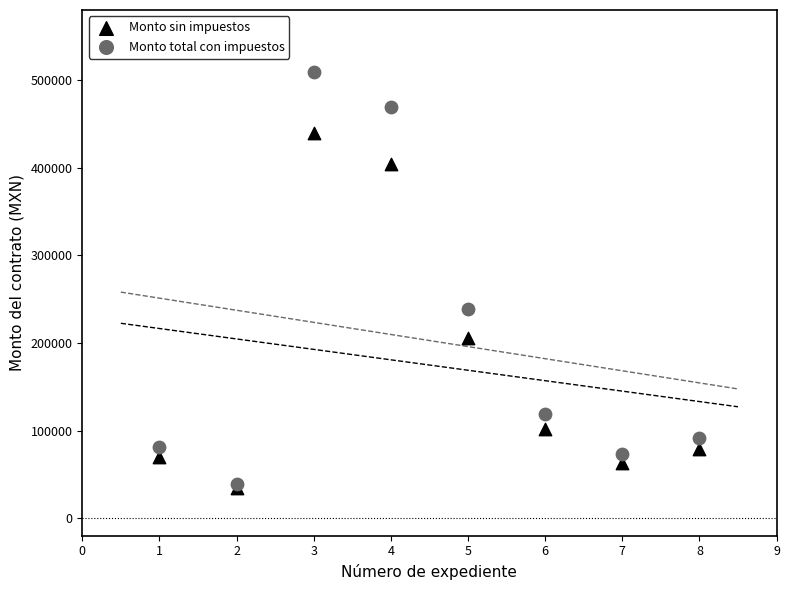

In the Monto total con impuestos series, what Y value is closest to 274514?

239166.9